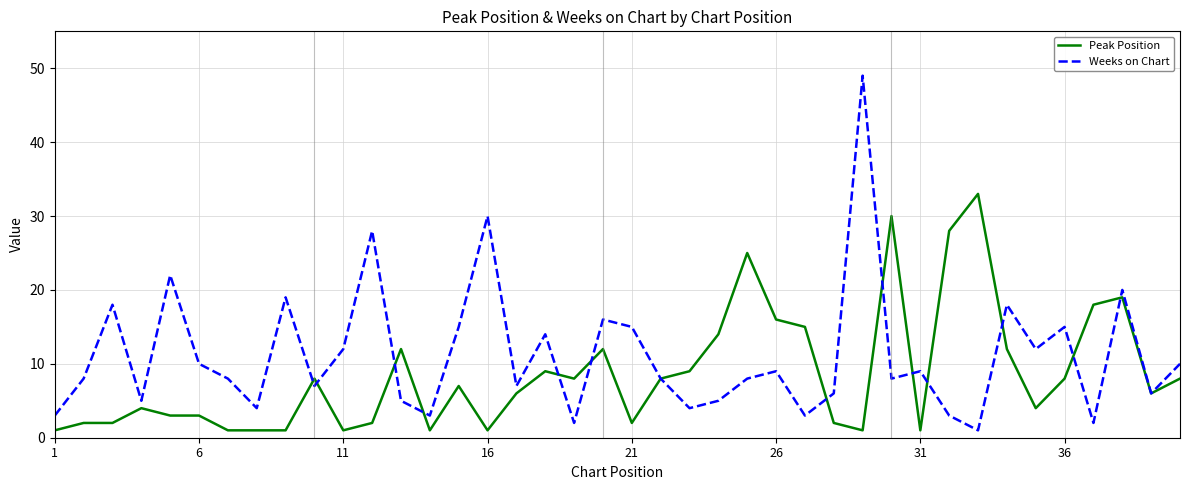

Which series has the widest spread of values?

Weeks on Chart